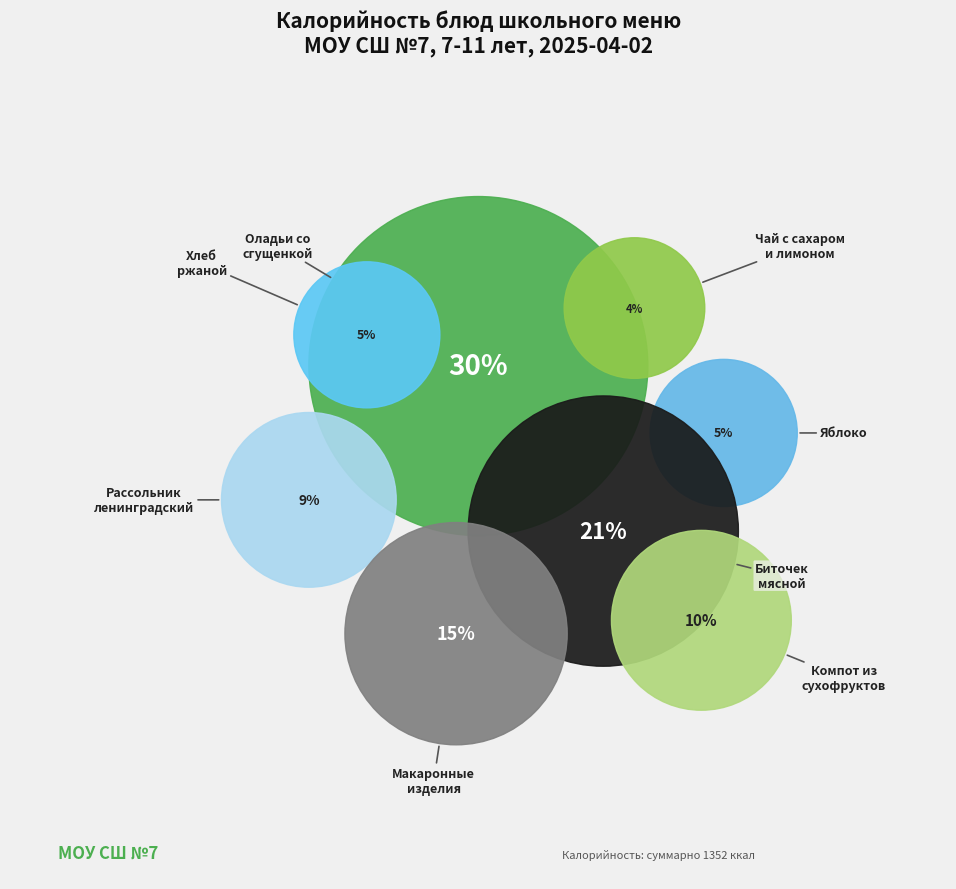

Count the number of slices in the pie.

8